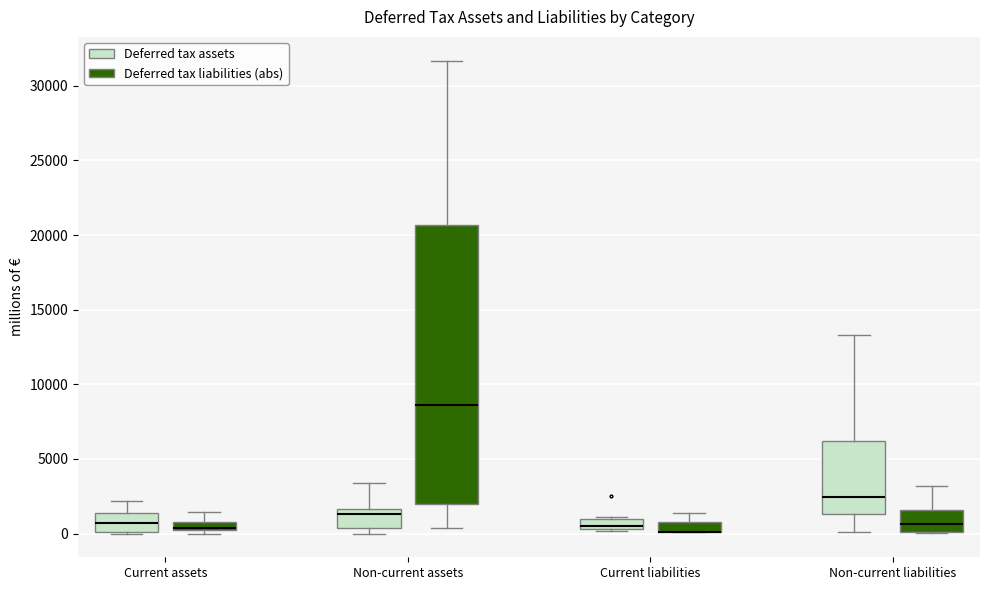

Where does the median line of the box for Current assets (Deferred tax assets) sit on the y-axis? The values are not printed on the chart, so give them approximately, as read against the axis.

500